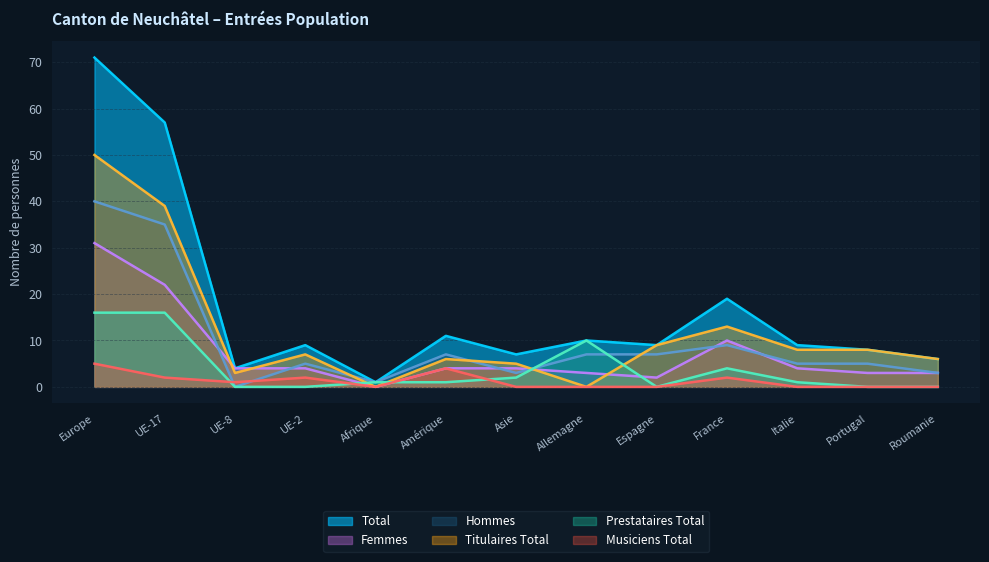

What is the difference between the maximum and minimum values in the Hommes series?

40